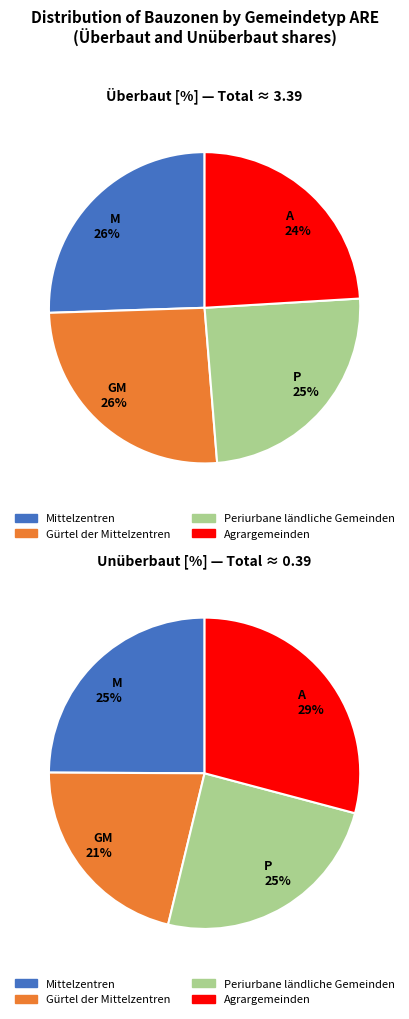

Count the number of slices in the pie.

4